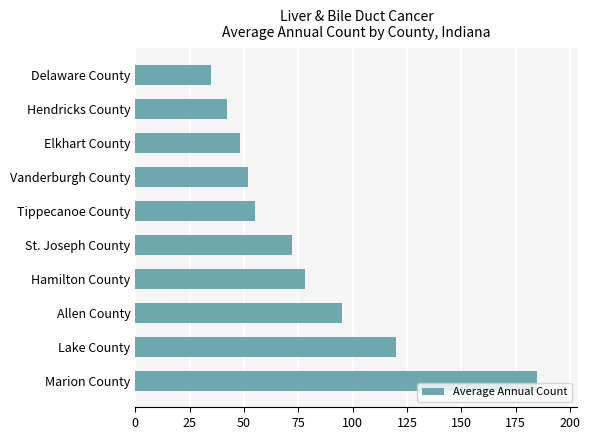

What is the difference between the second highest and second lowest values?

78